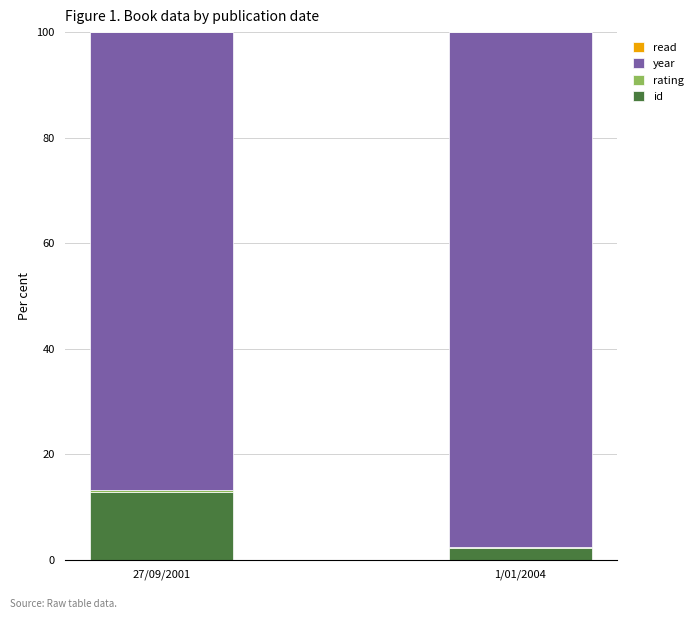

What is the maximum value for id?

12.9